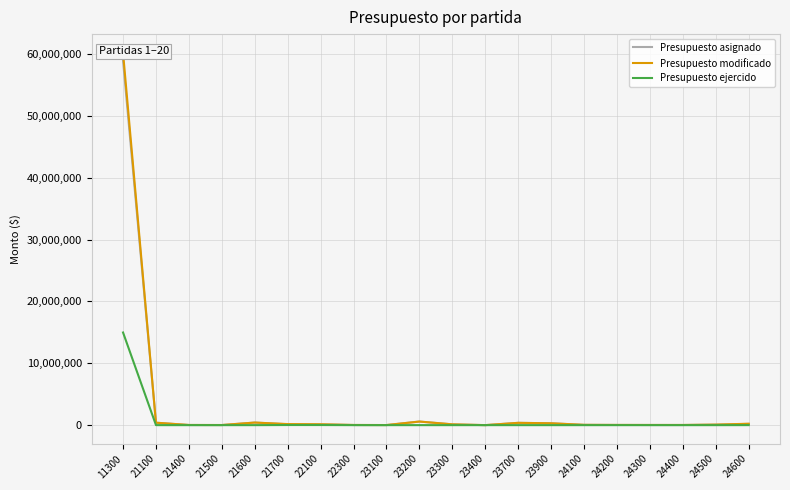

In Presupuesto ejercido, how many points are lower than both neighbors (excluding endpoints)?

2